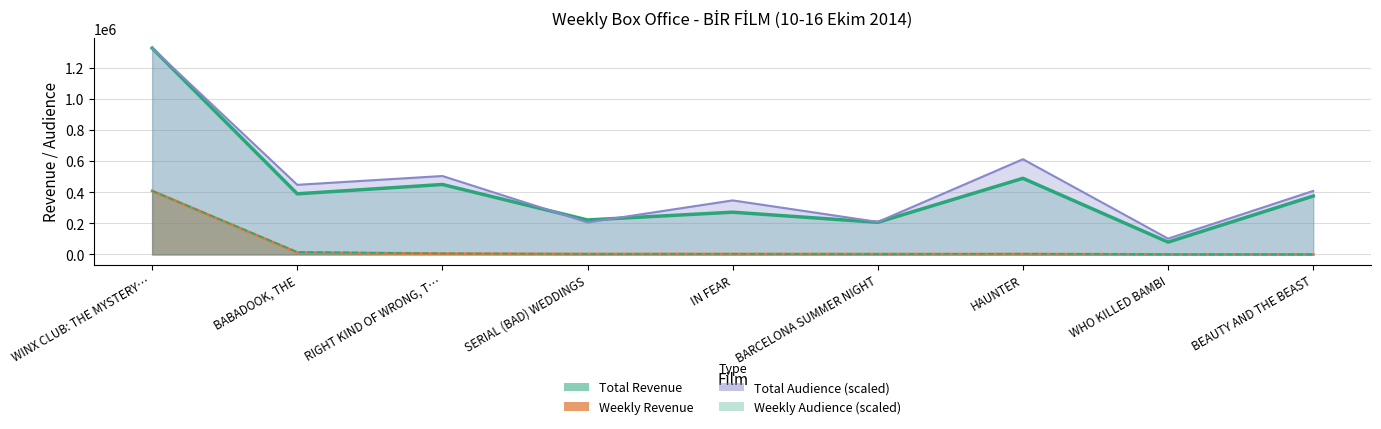

The Weekly Audience series shows 2091.2 at BARCELONA SUMMER NIGHT. True or false?

True